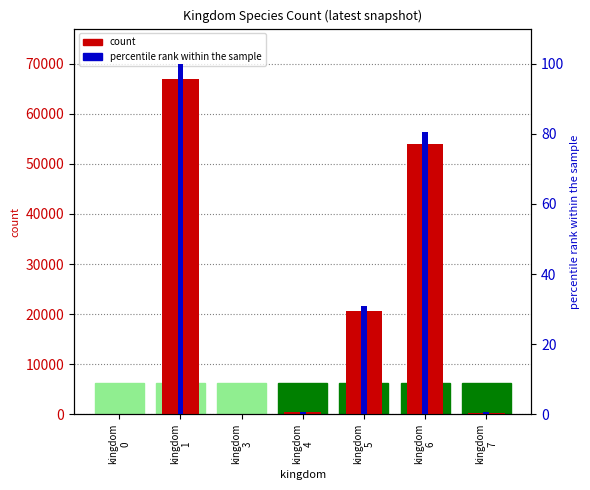

What is the difference between the maximum and minimum values in the count series?

66950.0